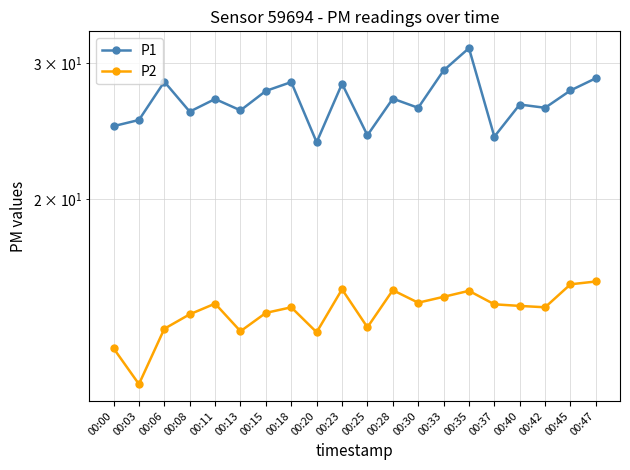

What is the value of the P1 point at the 3rd from the left?

28.4